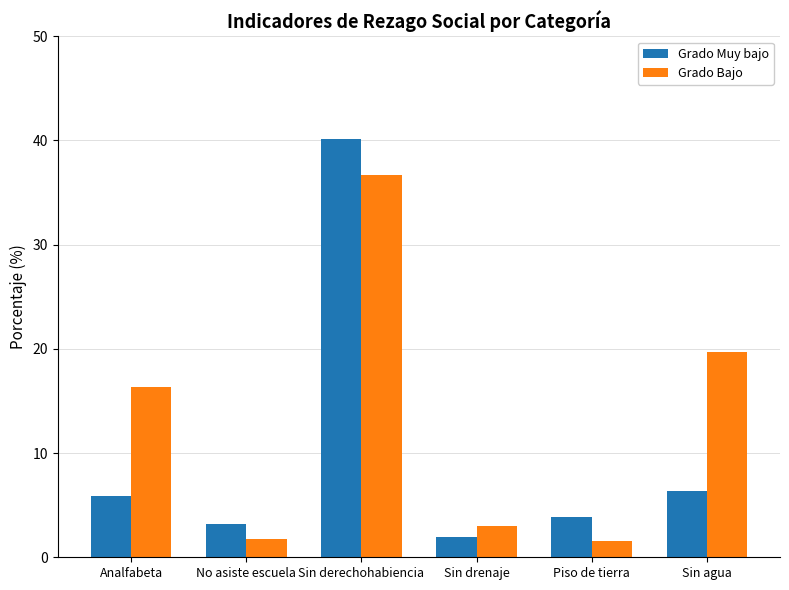

How many values in the Grado Muy bajo series are below 5?

3